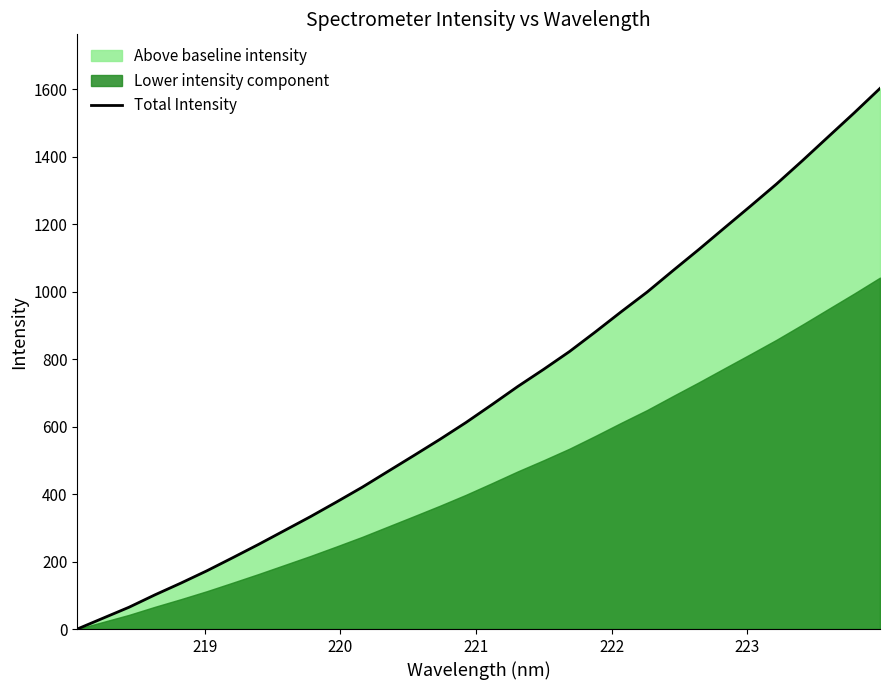

Reading right to left, extract all data points from this chart.

1602.6	1529.9	1459.3	1388.4	1319.3	1254.2	1189.9	1125.4	1062.7	999.0	940.7	880.9	822.6	769.8	718.9	665.0	612.2	562.6	514.9	467.8	420.6	376.5	333.3	292.2	251.2	211.6	172.7	136.3	101.5	64.7	32.4	0.0